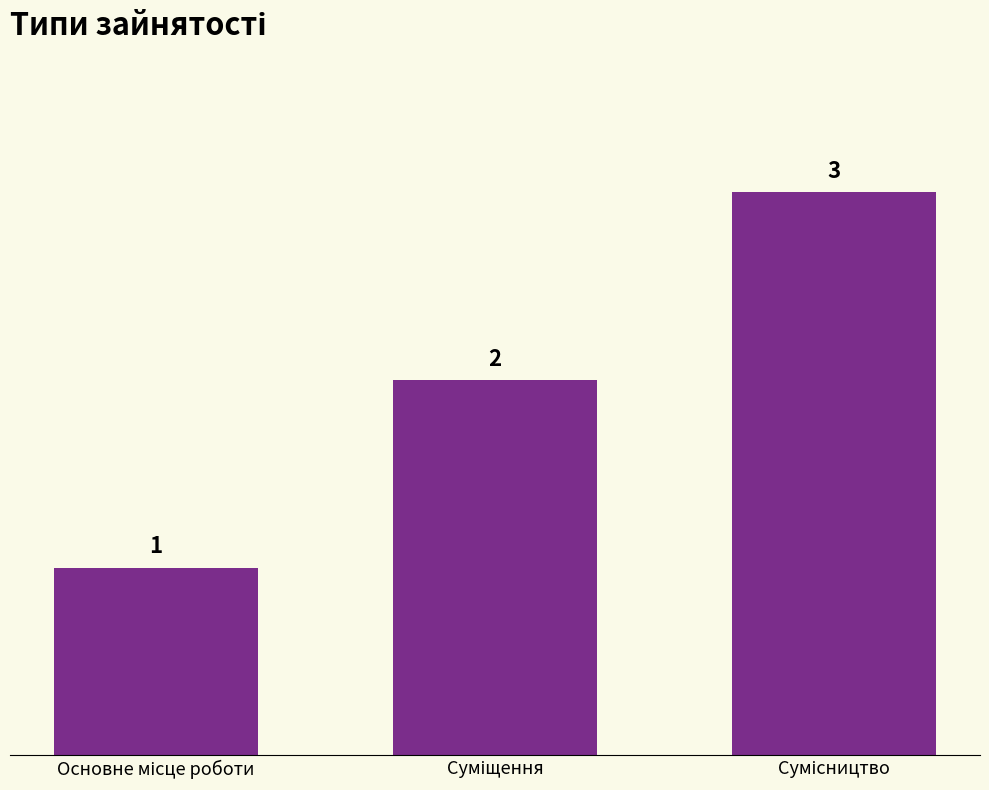

Count the values in the range 1 to 3.

3